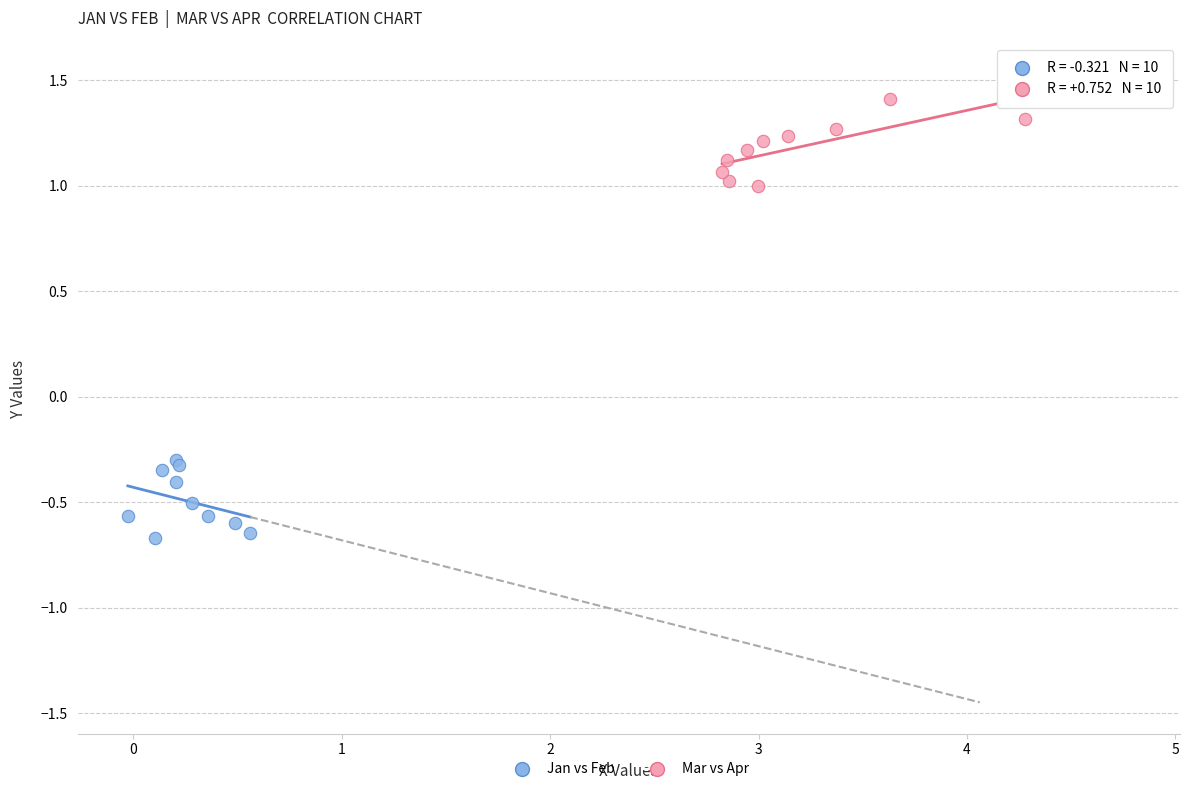

Which series reaches the maximum Y coordinate?

Mar vs Apr